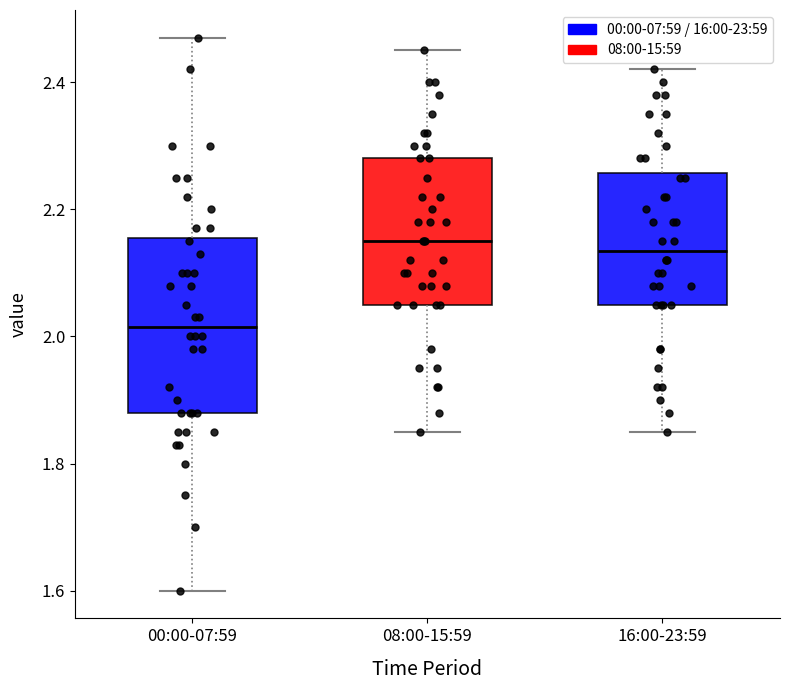

Which box is the tallest, from its lower edge to its upper edge?

00:00-07:59